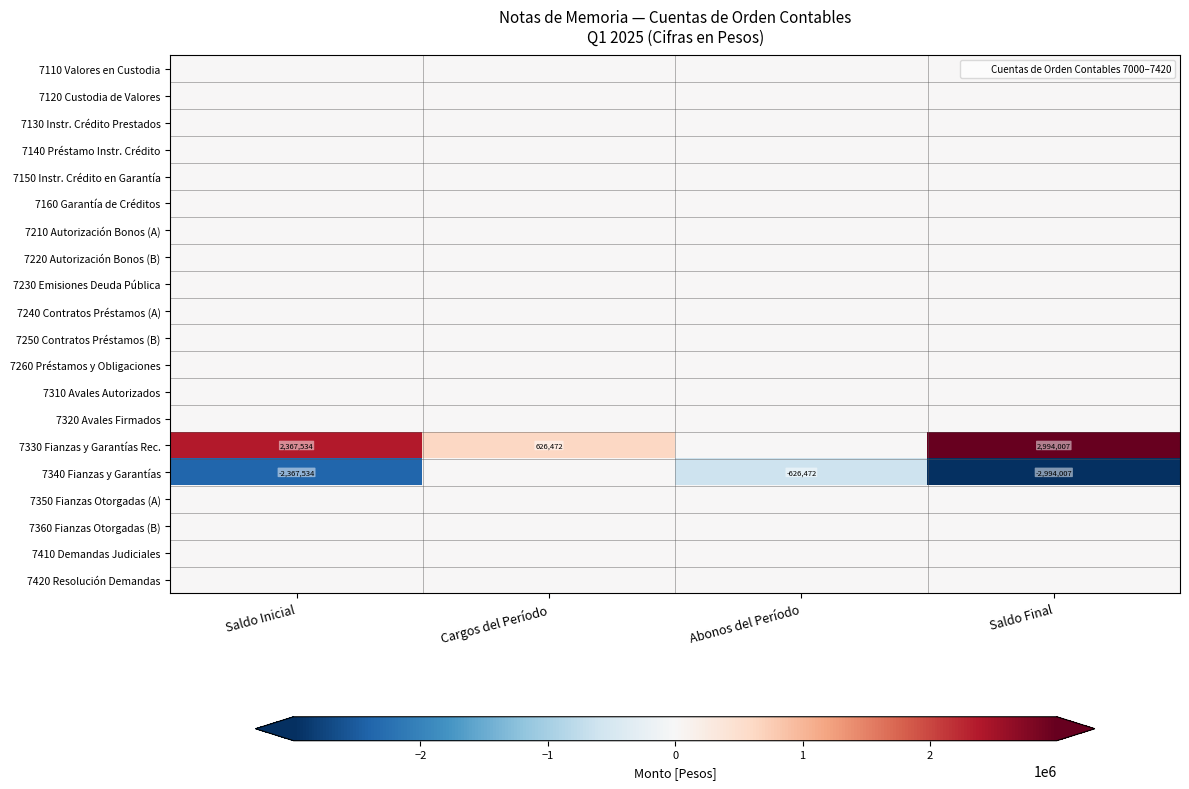

True or false: 7150 Instr. Crédito en Garantía has a value of 0.0 at Abonos del Período.

True